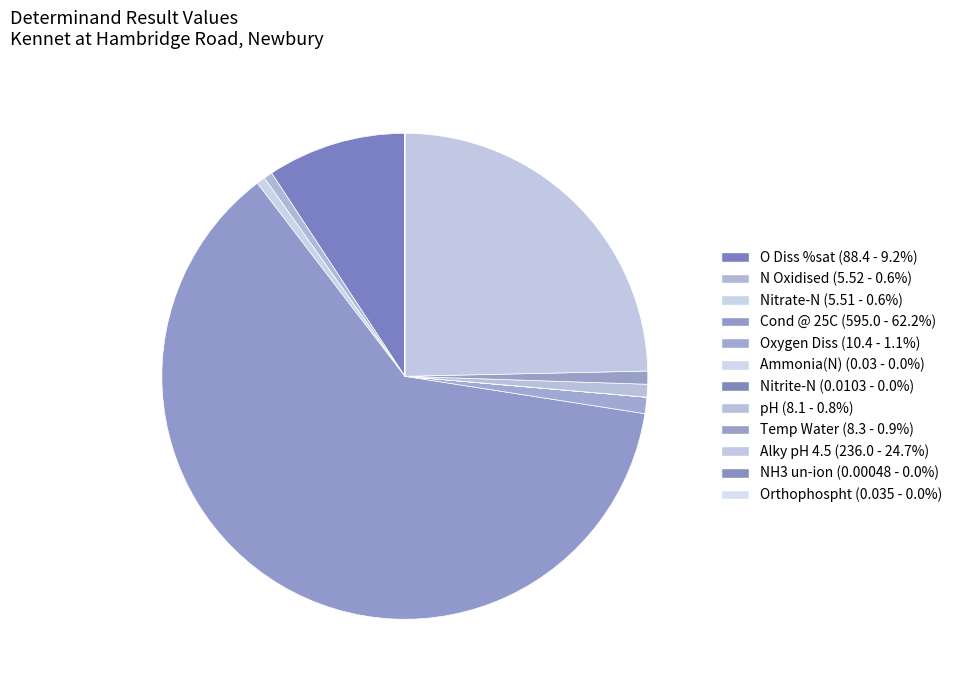

What is the total percentage of Orthophospht and O Diss %sat?

9.2%